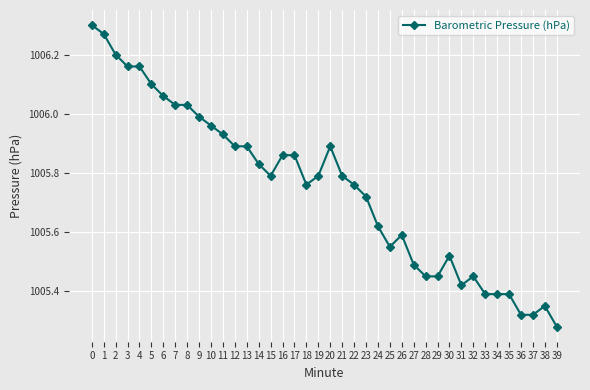

Is it true that the value at 15 is 1005.8?

True